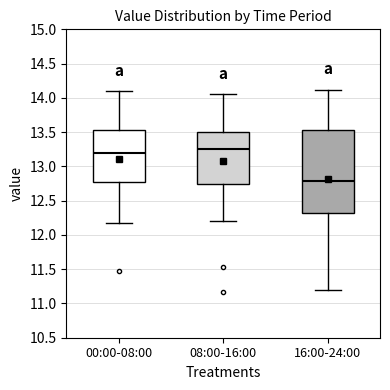

Reading left to right, read every box against the y-axis: the position of its median line, the range the box covers, and the ends of its whiskers. The values are not printed on the chart, so give them approximately, as read against the axis.

00:00-08:00: median 13.20, box 12.75 to 13.55, whiskers 12.15 to 14.10
08:00-16:00: median 13.25, box 12.75 to 13.50, whiskers 12.20 to 14.05
16:00-24:00: median 12.80, box 12.30 to 13.55, whiskers 11.20 to 14.10